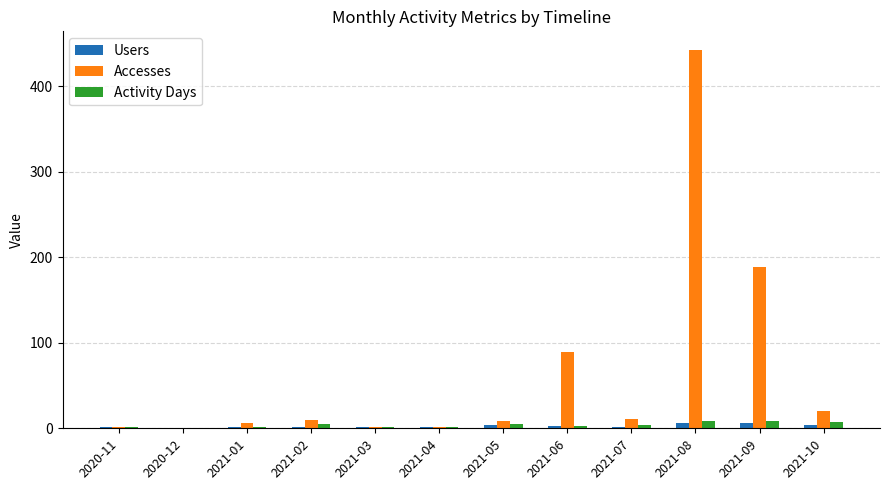

The value of Accesses at 2021-02 is 10. True or false?

True